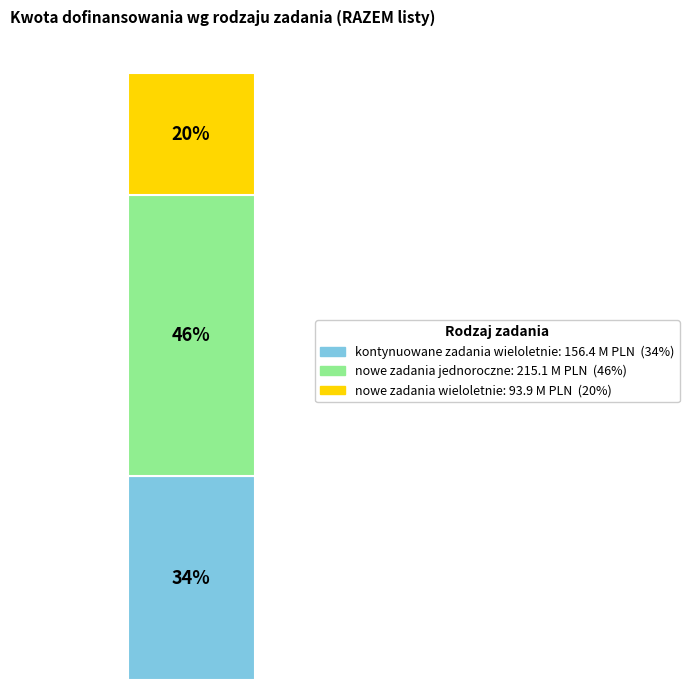

True or false: nowe zadania jednoroczne accounts for 52% of the total.

False